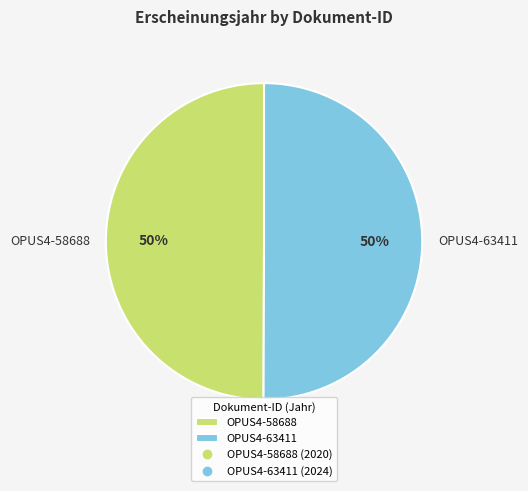

The OPUS4-58688 slice represents 50% of the pie. True or false?

True